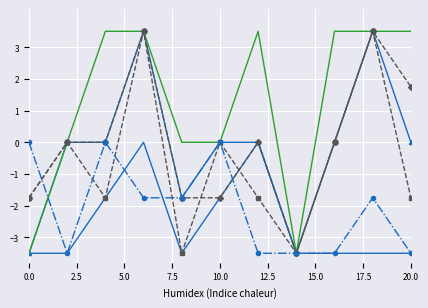

What is the greatest value displayed?

3.5